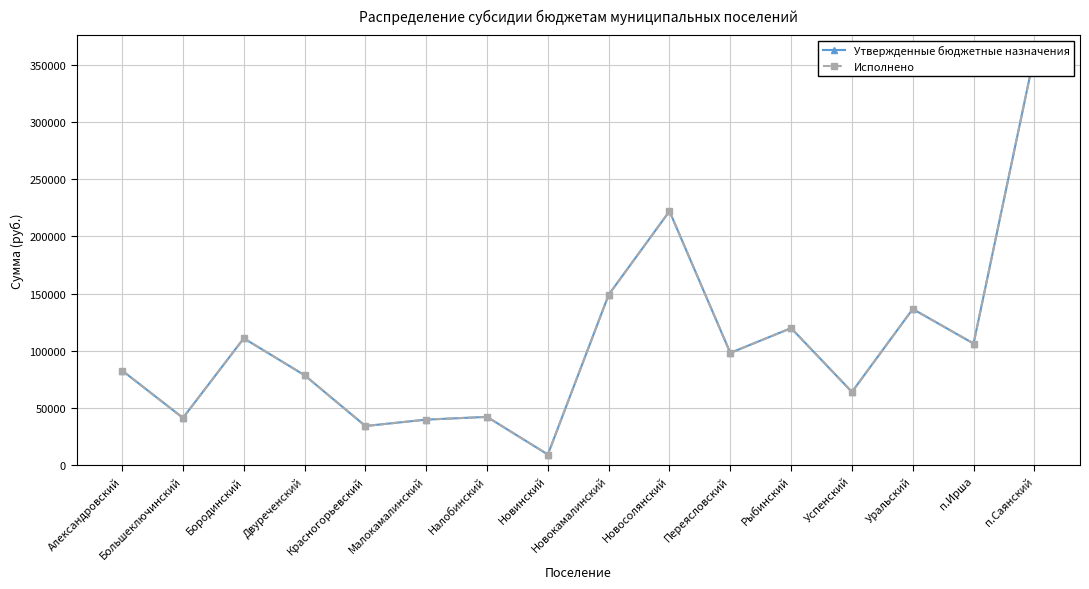

At п.Ирша, list the series in order from smallest to largest.

Утвержденные бюджетные назначения, Исполнено